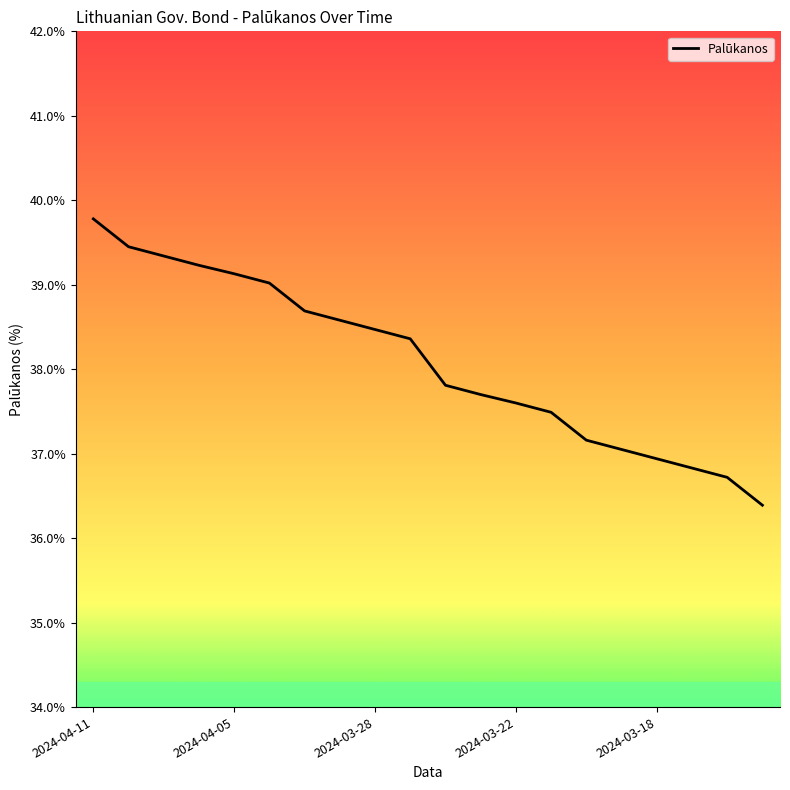

Does the chart display data point markers on the line(s)?

No